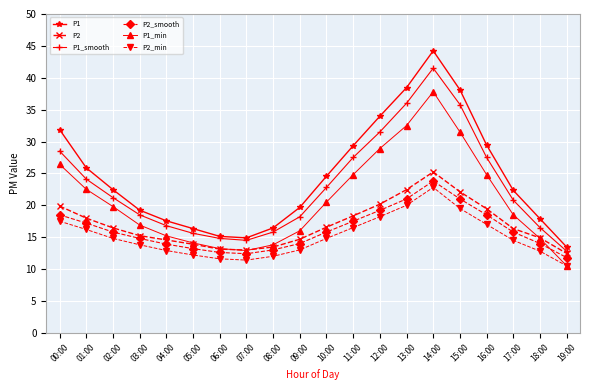

True or false: P1_min has a value of 28.9 at 12:00.

True